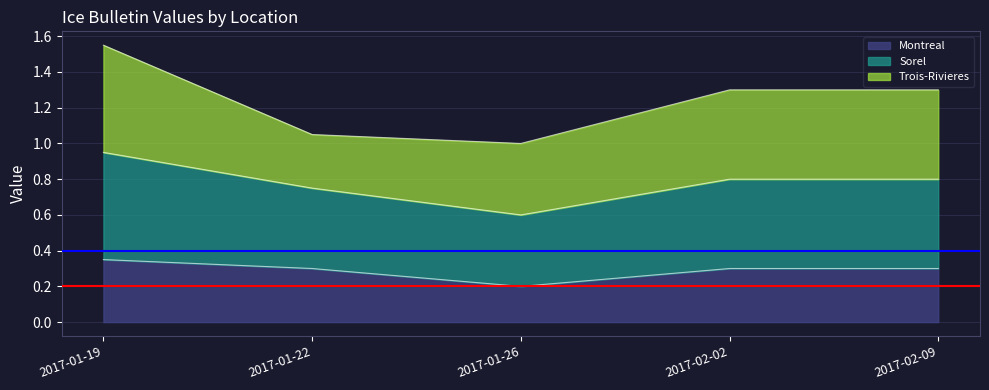

List the labels in order of Sorel value, largest first.

2017-01-19, 2017-02-02, 2017-02-09, 2017-01-22, 2017-01-26